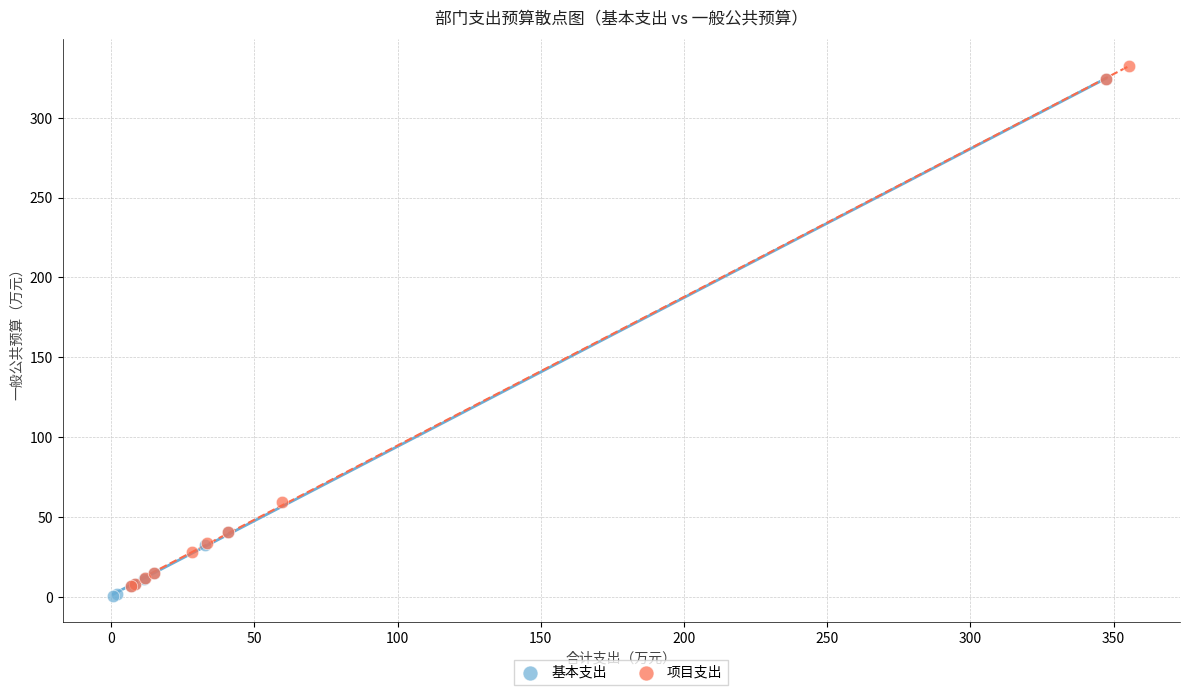

What are all the series names shown in the legend?

基本支出, 项目支出